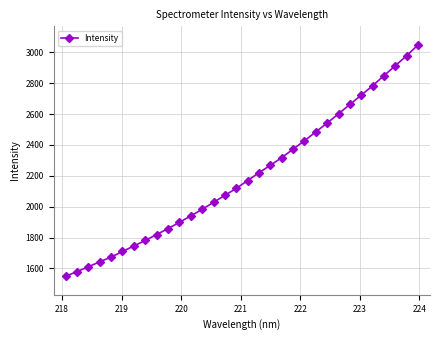

What is the average value?

2199.6